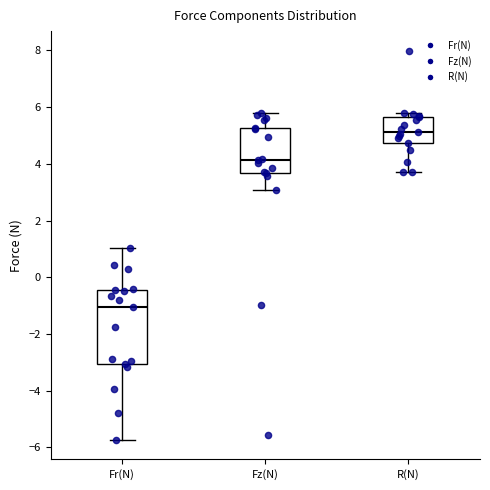

Where is the upper edge of the box for Fz(N) on the y-axis? The values are not printed on the chart, so give them approximately, as read against the axis.

5.2